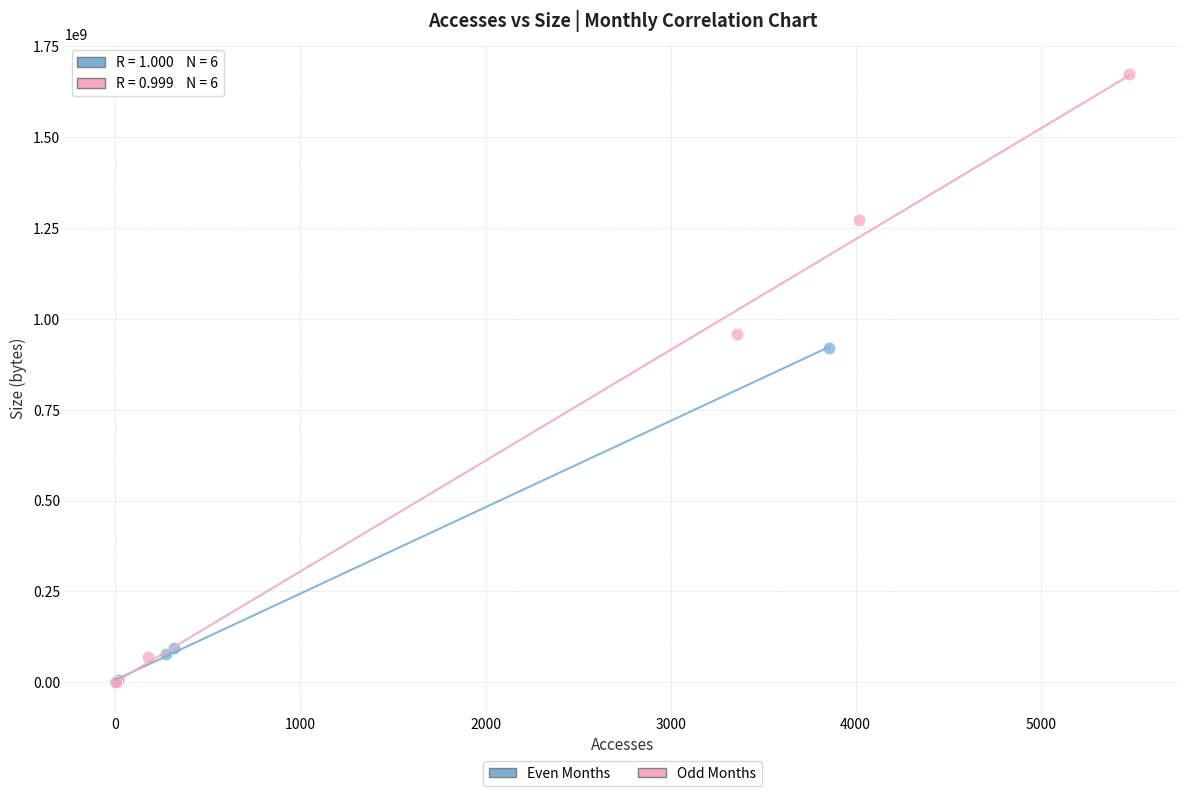

Which series has the widest spread of Y values?

Odd Months